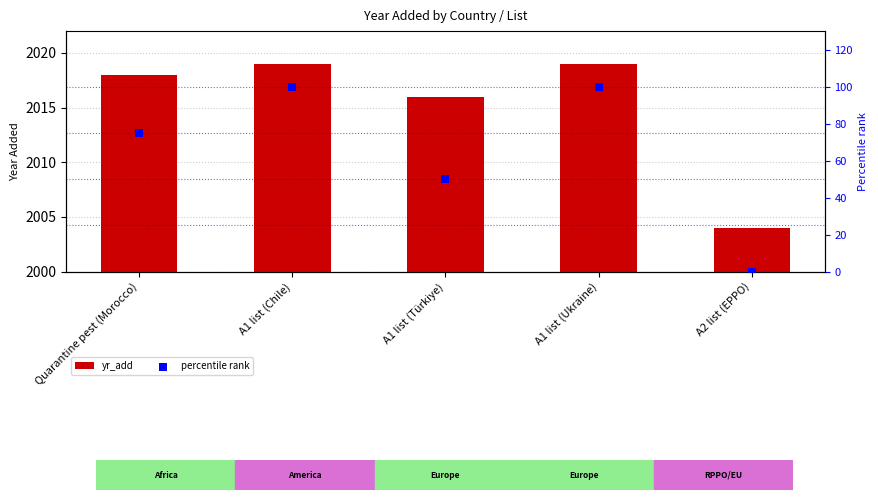

Which series reaches the maximum Y coordinate?

yr_add